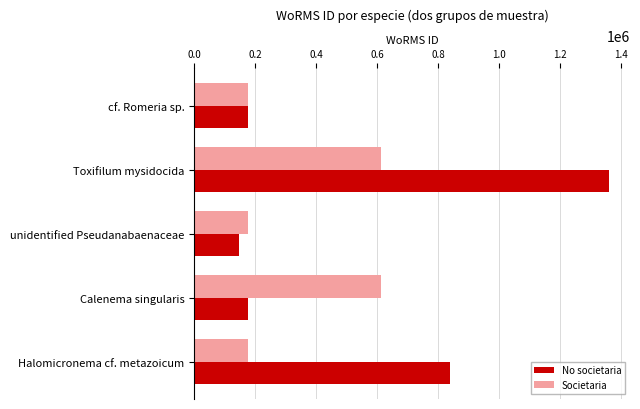

What is the difference between the maximum and second lowest values in the No societaria series?

1183205